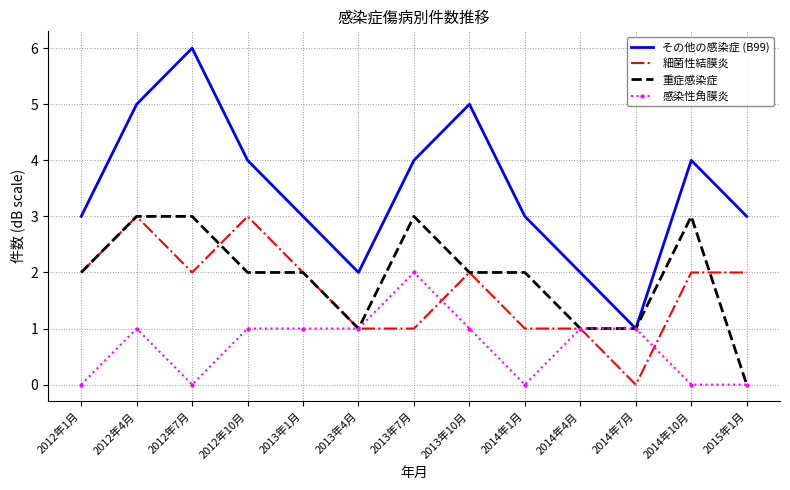

Is the value of その他の感染症 (B99) at 2014年10月 greater than the value of 重症感染症 at 2012年7月?

Yes